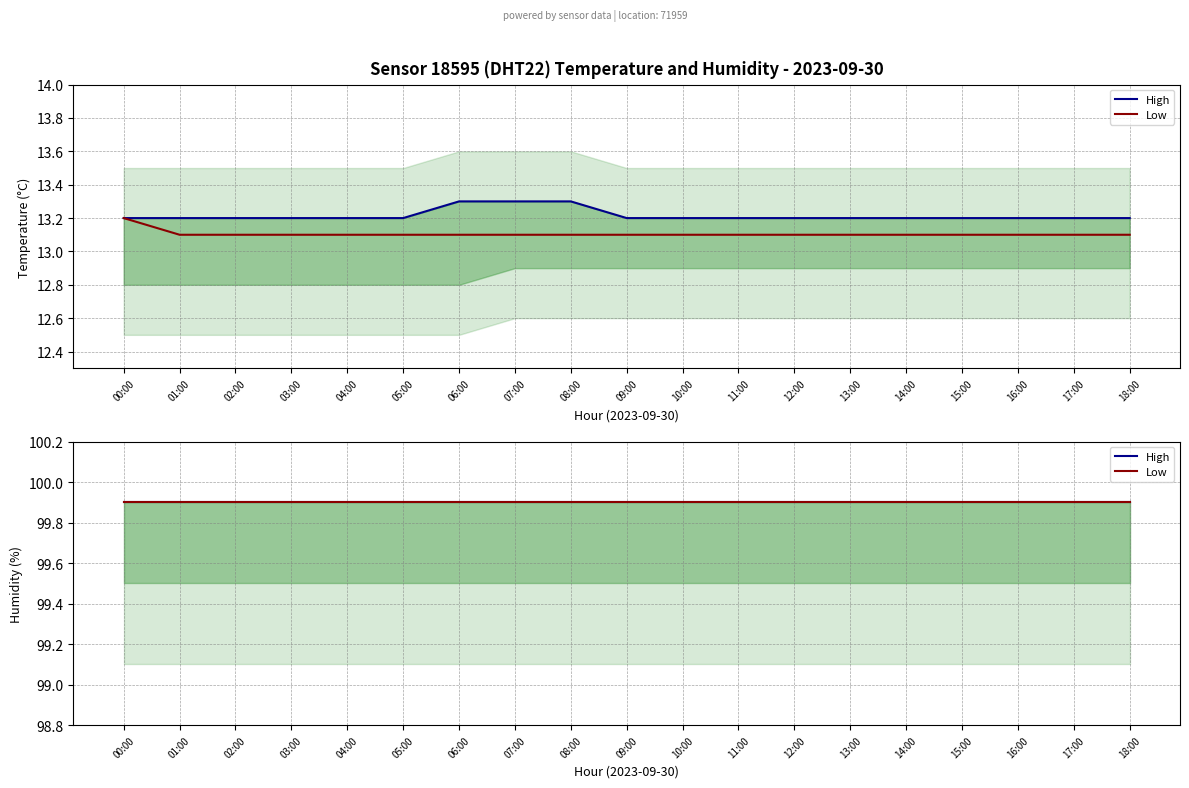

What is the label of the 11th point from the left?

10:00